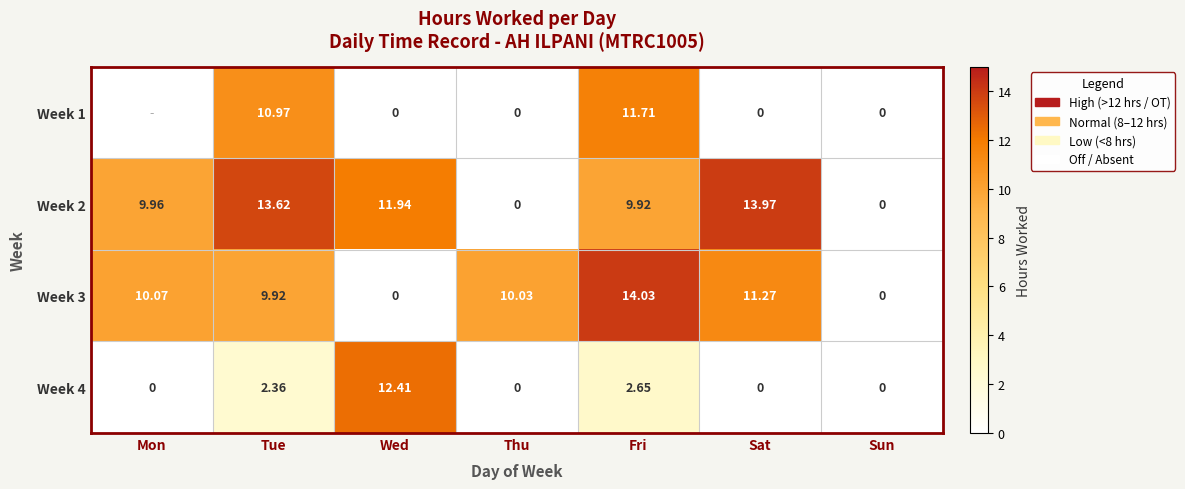

Is the value of Week 3 at Tue greater than the value of Week 4 at Tue?

Yes